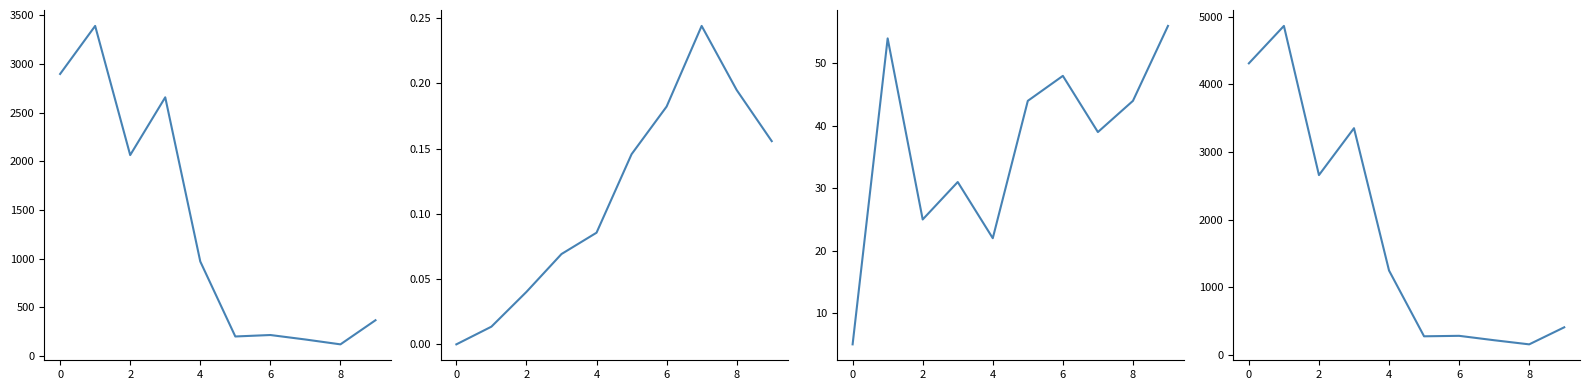

Which series has the widest spread of values?

Personnes potentiellement actives